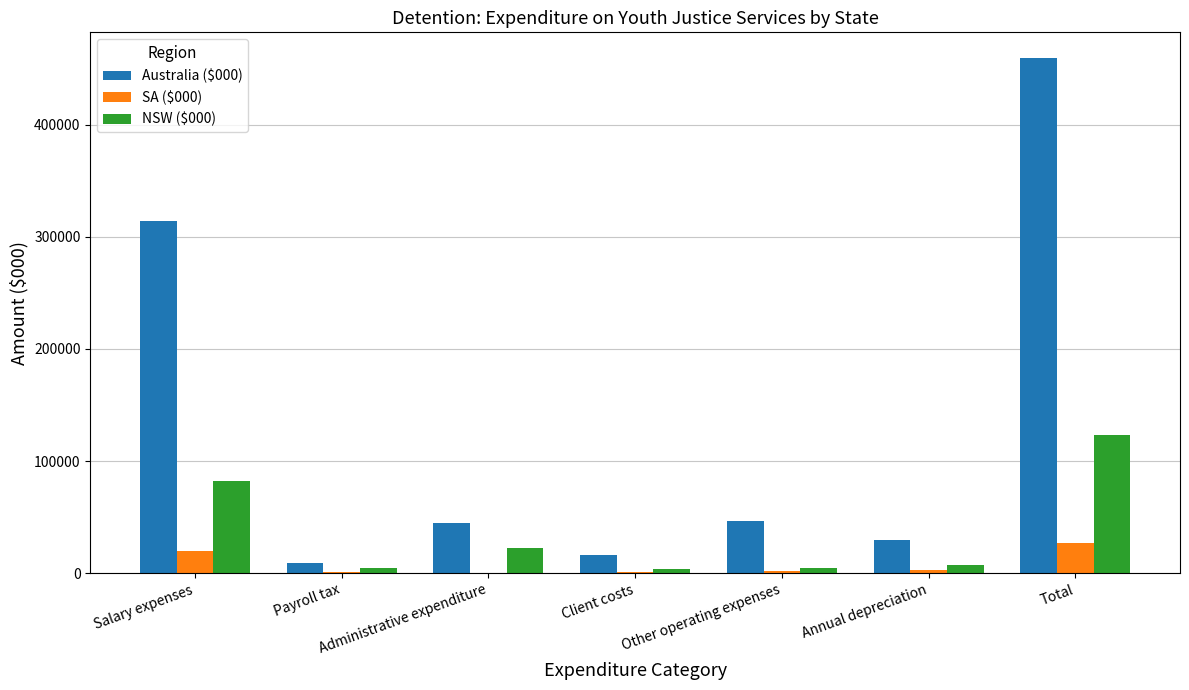

How many categories are shown in the chart?

7